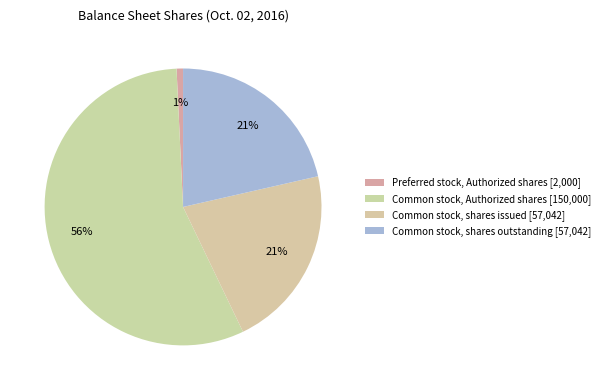

How many slices are in this pie chart?

4